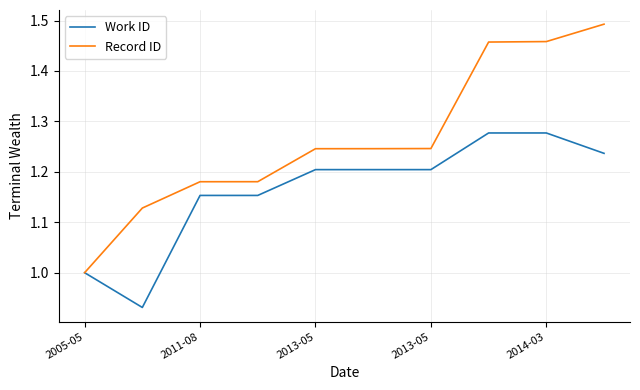

Rank the series by their average value, from highest to lowest.

Record ID, Work ID